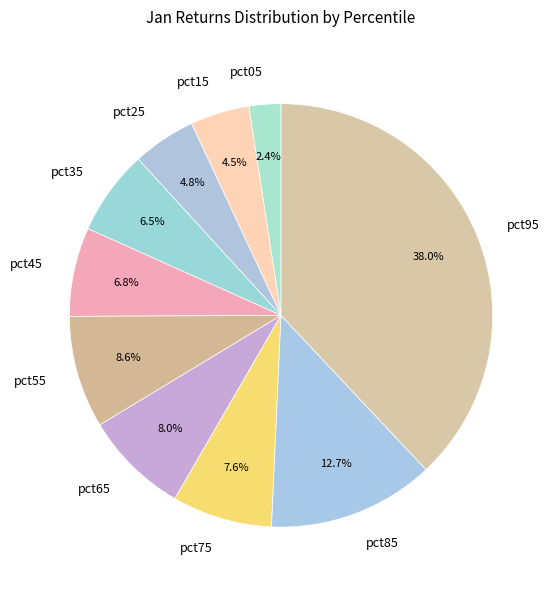

How many segments does this pie chart have?

10